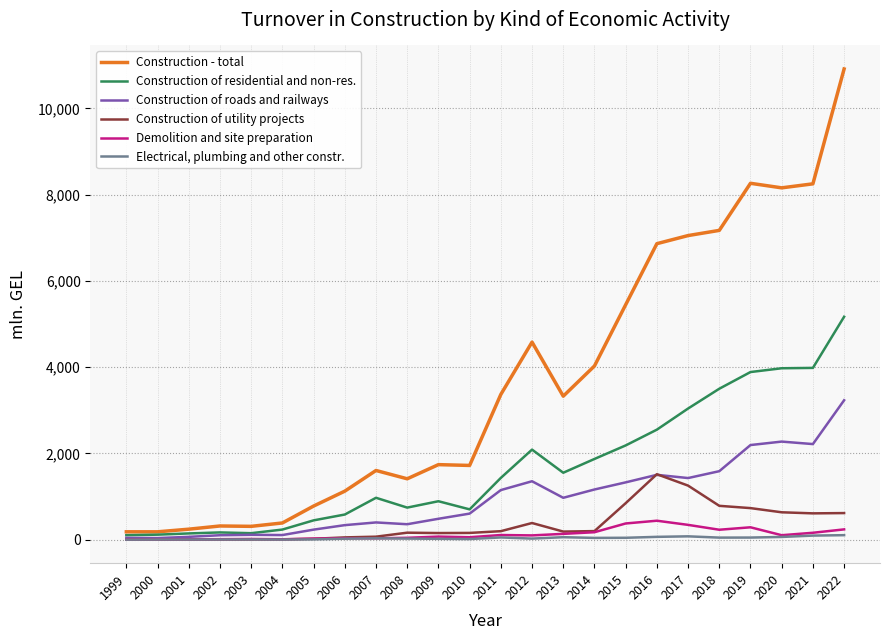

True or false: Construction of residential and non-res. has a value of 3887.0 at 2019.

True